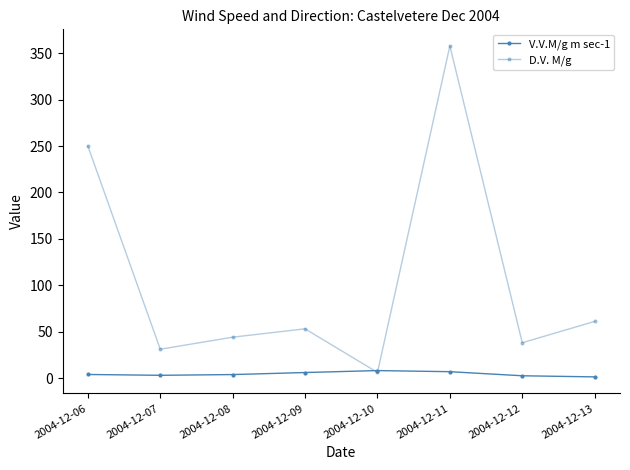

Which label corresponds to the largest value in the chart?

2004-12-11